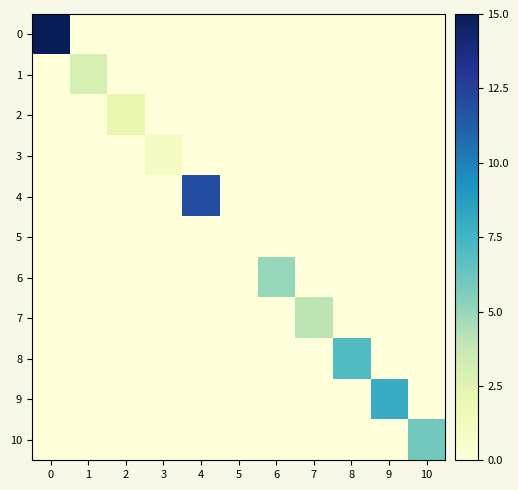

What is the greatest value displayed?

15